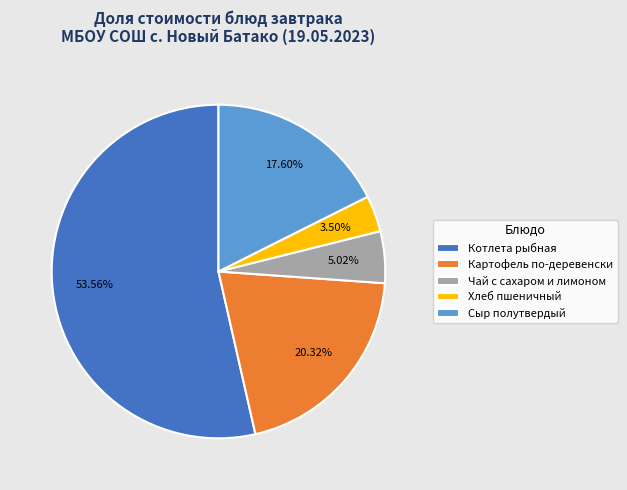

To the nearest percent, what portion does Картофель по-деревенски represent?

20%